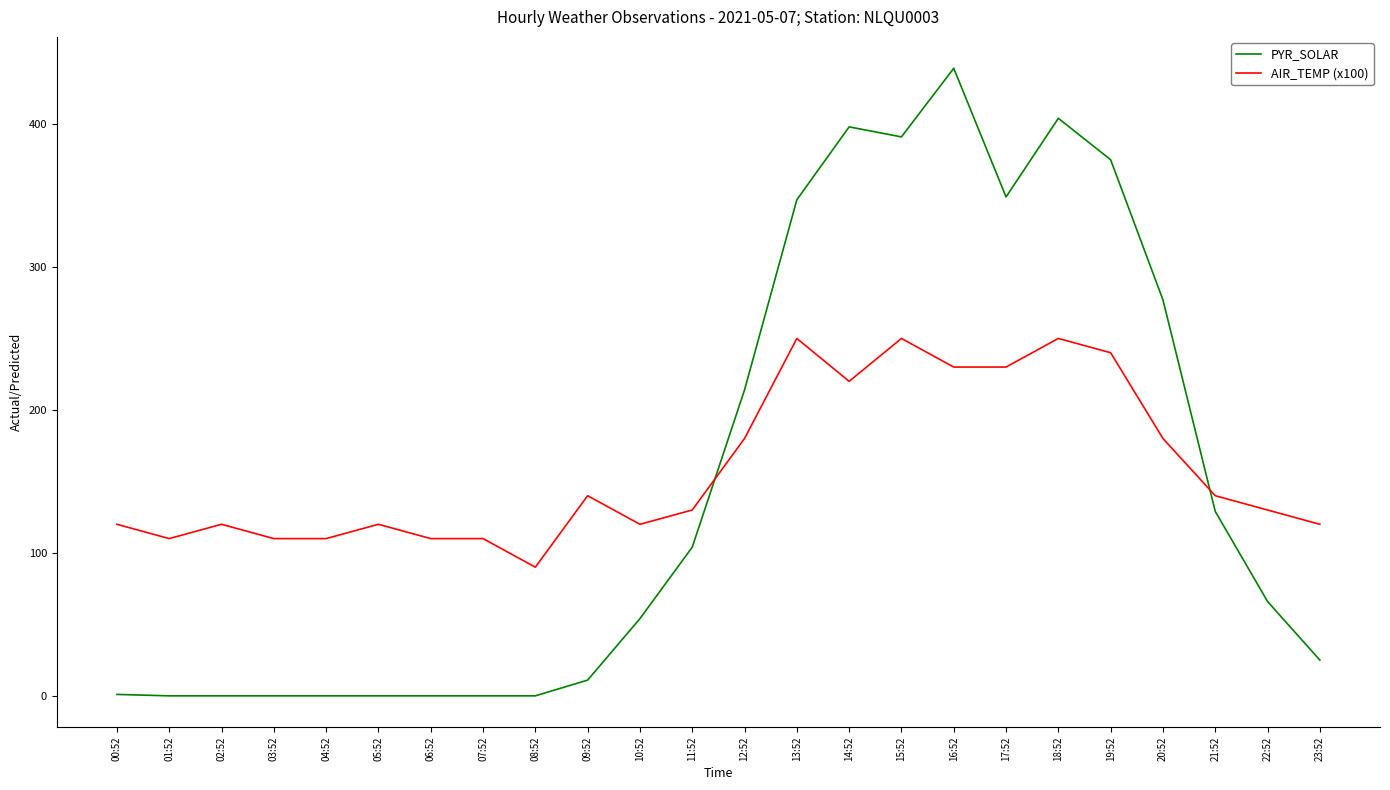

What is the total value across all series at 21:52?

269.0